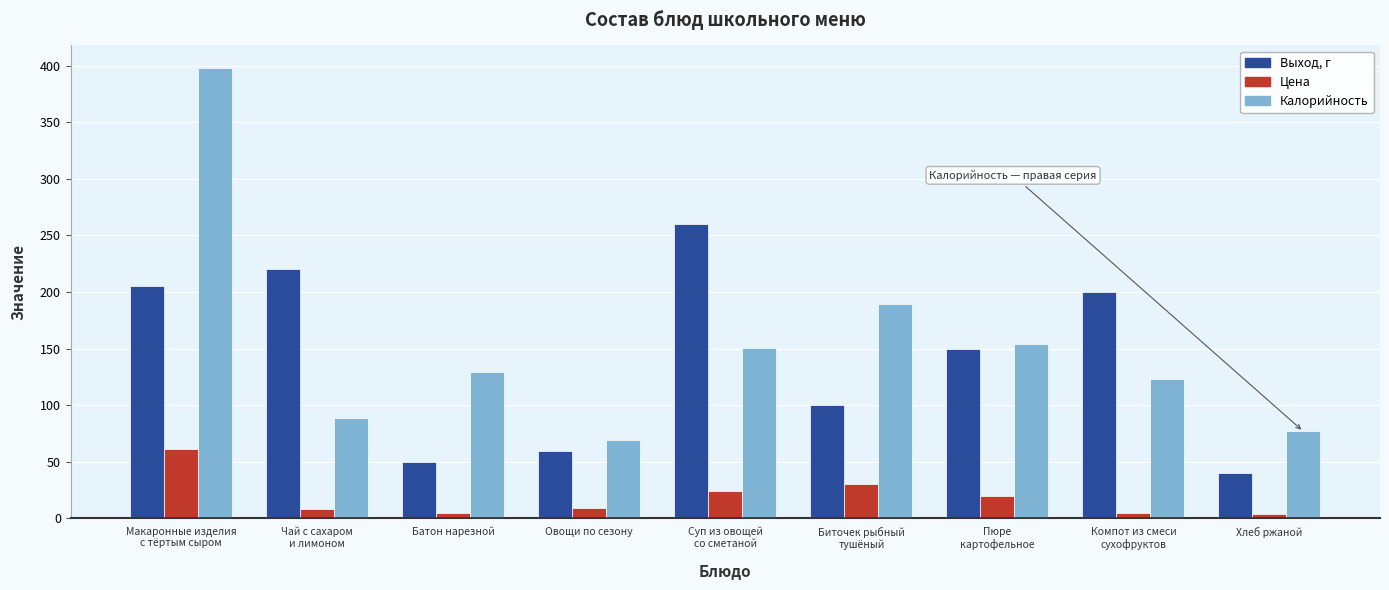

What is the average value of the Выход, г series?

142.8